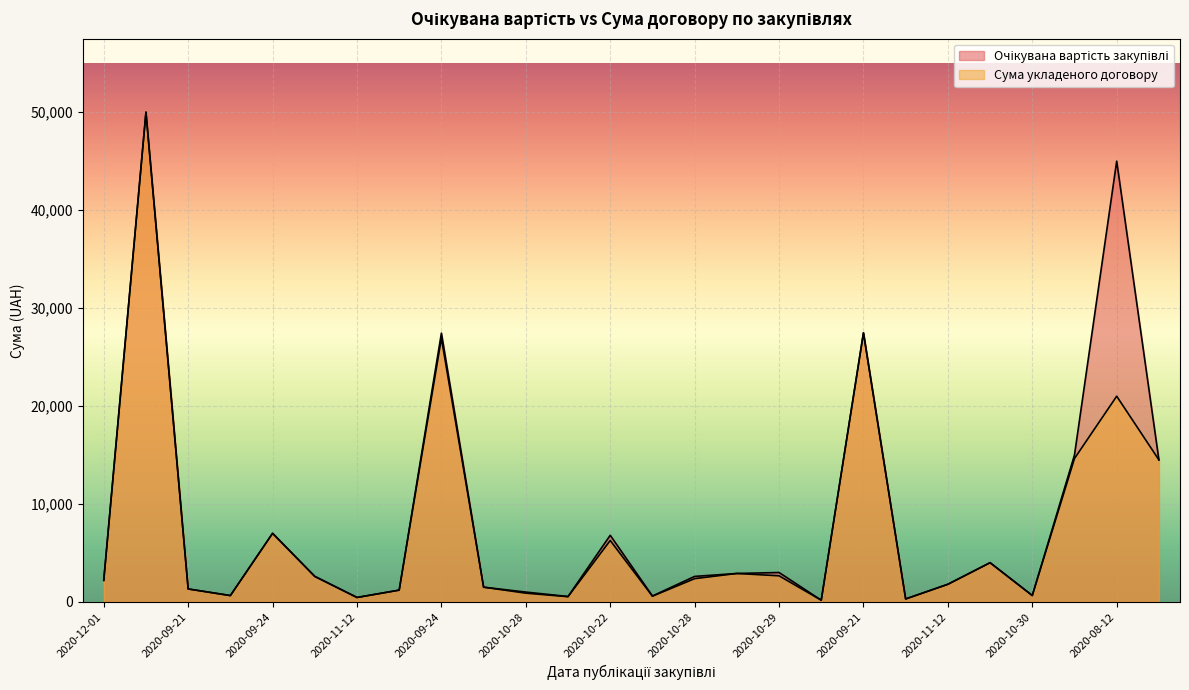

Rank the series at 2020-10-28 from highest to lowest value.

Очікувана вартість закупівлі, Сума укладеного договору